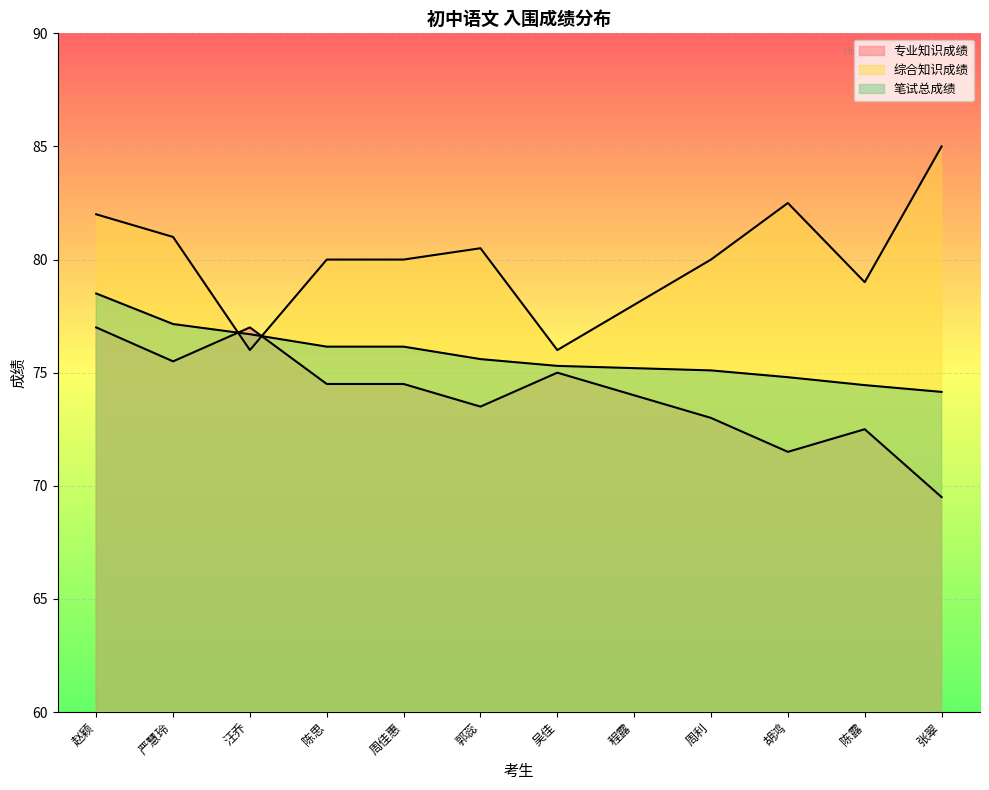

True or false: 综合知识成绩 has more than 1 points higher than both neighbors.

True